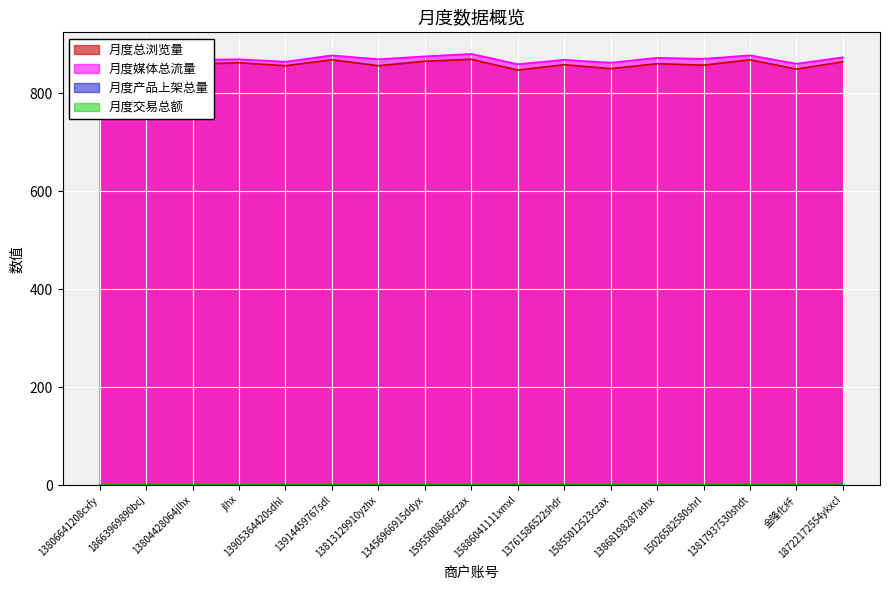

Which category has the lowest value in the 月度总浏览量 series?

13806641208cxfy